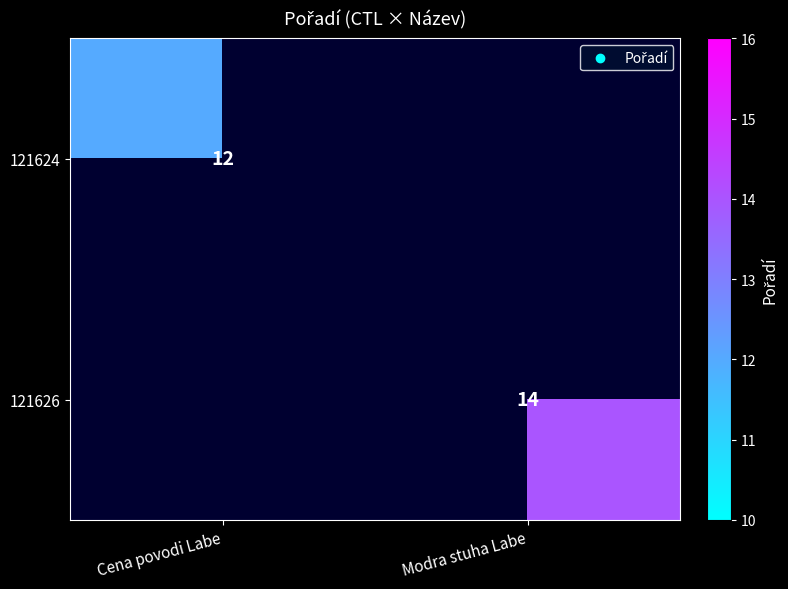

Is it true that 121626 equals 8 at Modra stuha Labe?

False